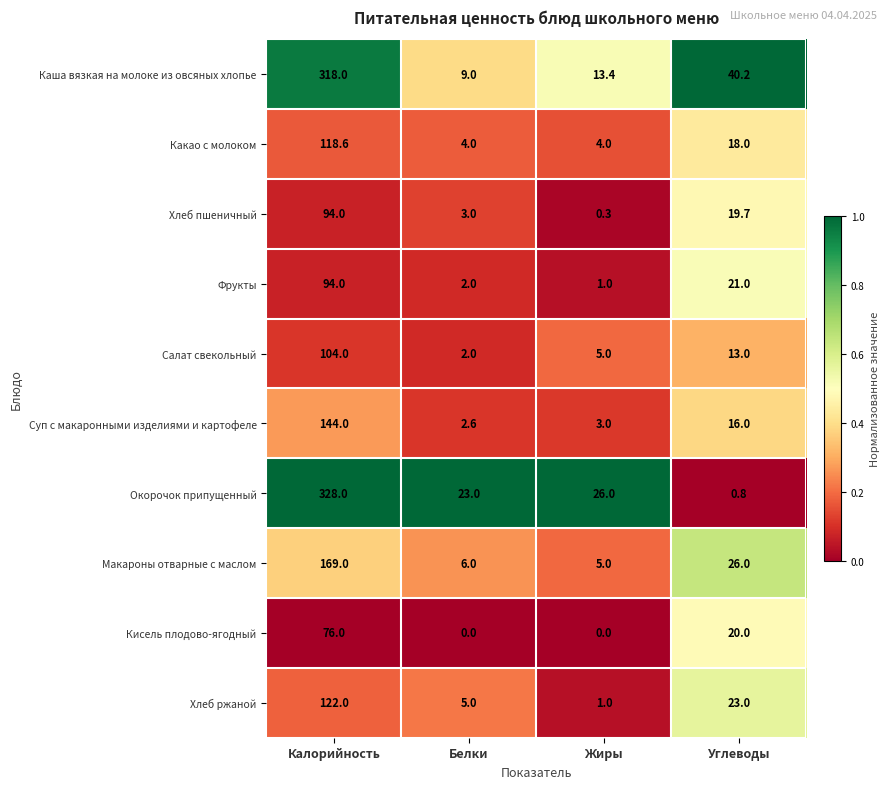

What is the difference between the second highest and minimum values in the Окорочок припущенный series?

25.2